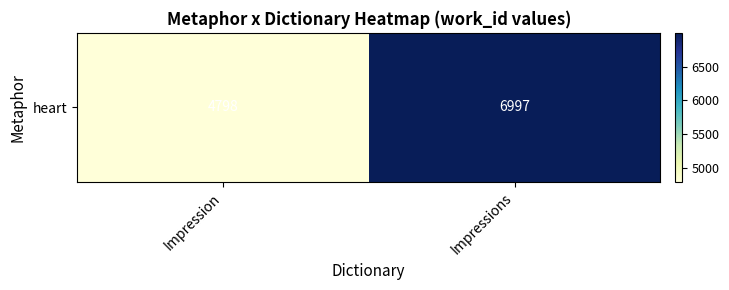

Reading right to left, list all the values displayed in this chart.

Impressions=6997	Impression=4798